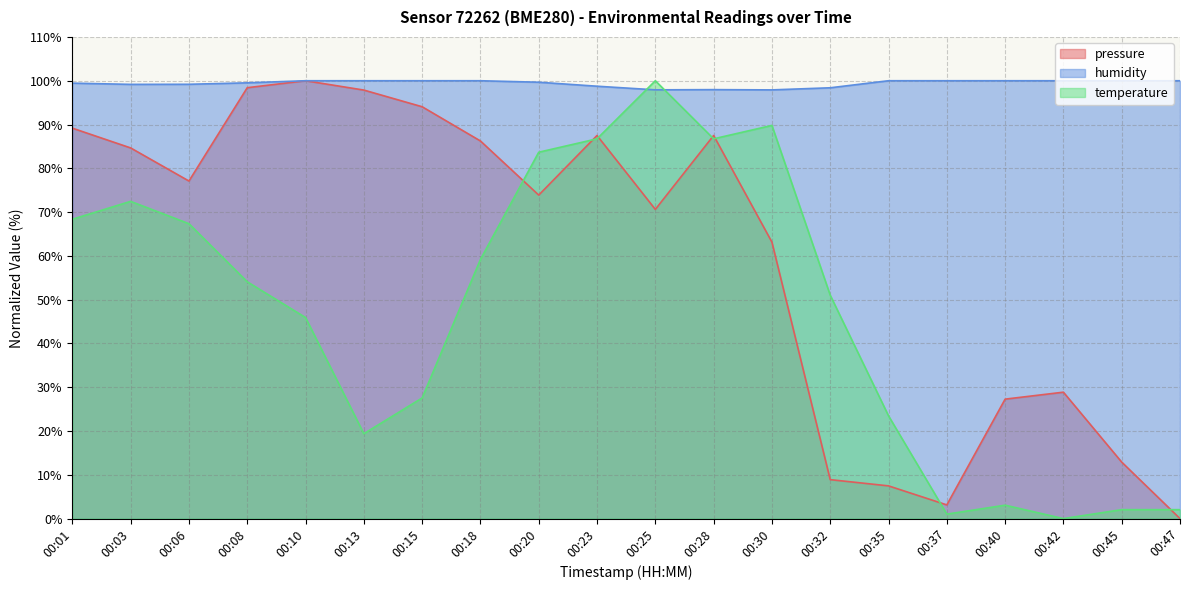

At which category does temperature reach its first local valley?

00:13